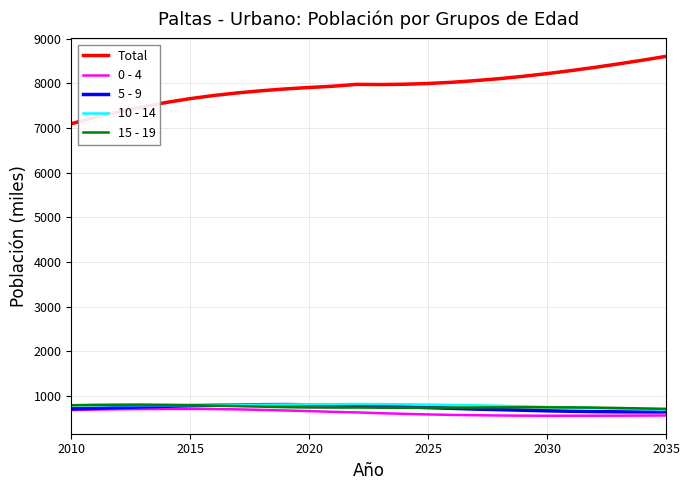

True or false: 0 - 4 and 15 - 19 cross at least once.

False